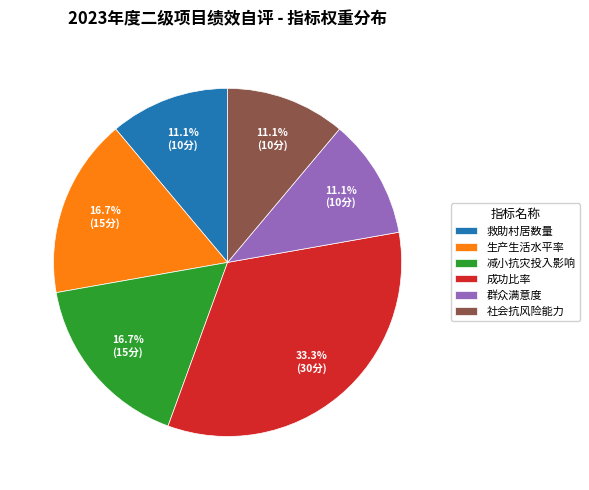

Count the number of slices in the pie.

6